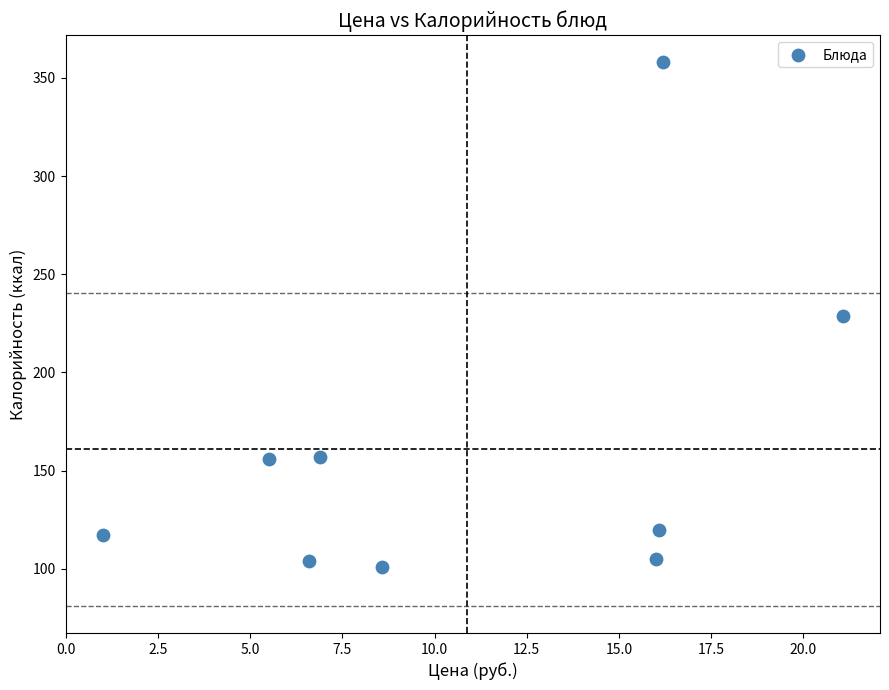

What is the range of Y values (max minus min)?

257